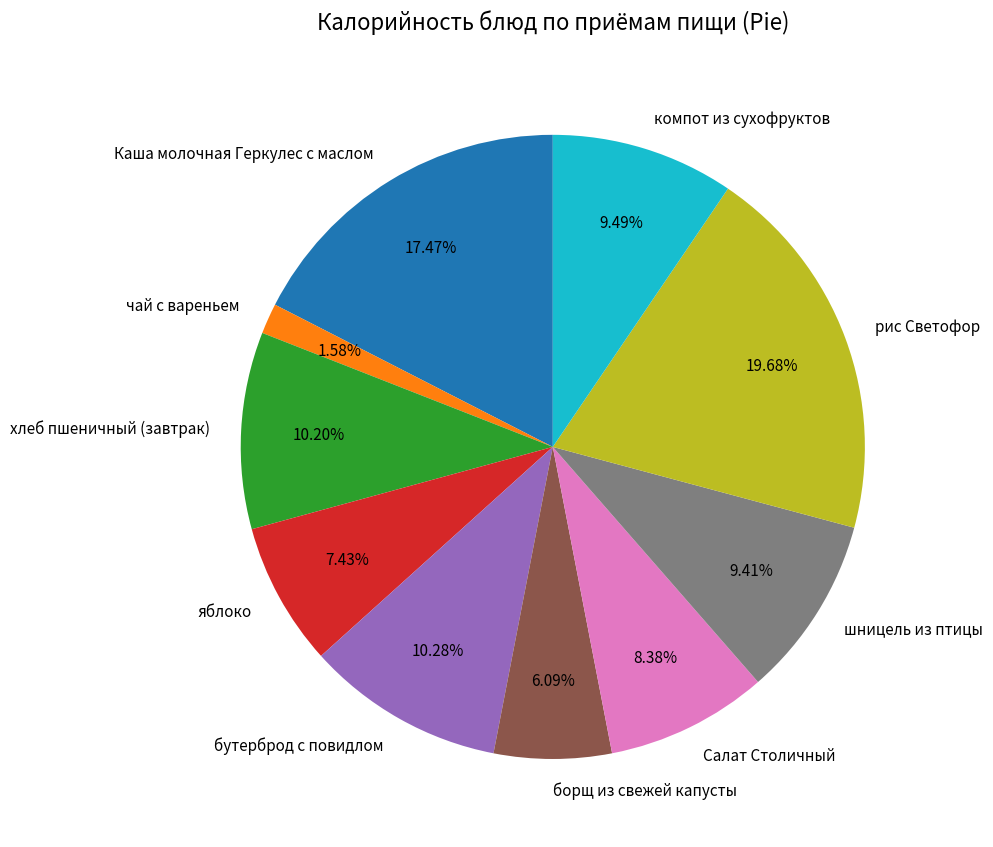

Is it true that Каша молочная Геркулес с маслом is 26% of the pie?

False